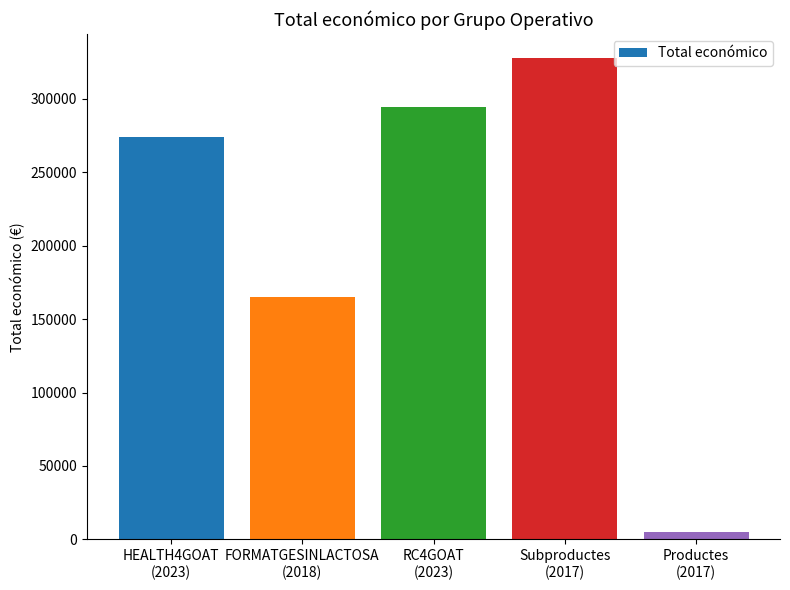

The value at Subproductes
(2017) is 183682. True or false?

False